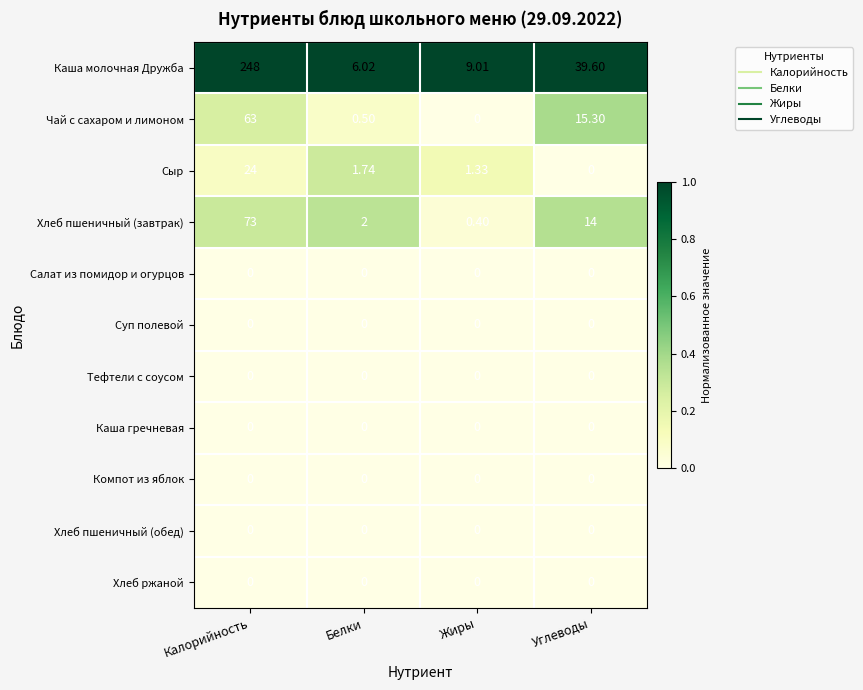

How many categories are shown in the chart?

4